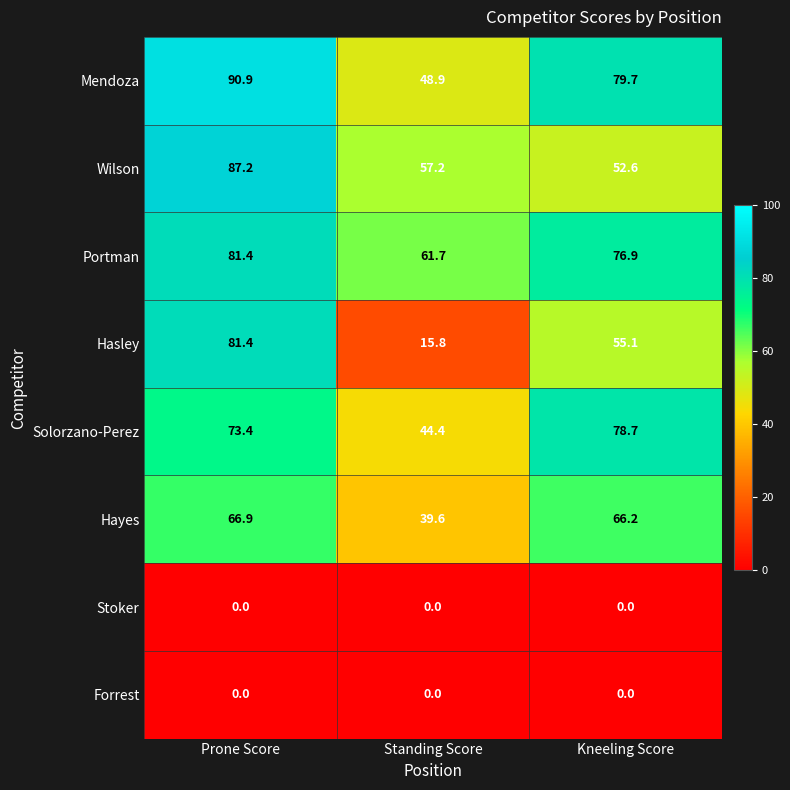

Which series changed the most between Standing Score and Kneeling Score?

Hasley